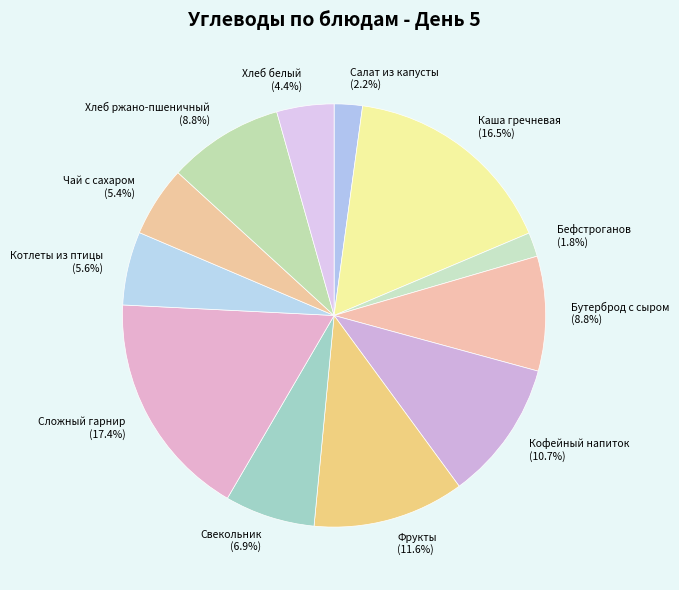

Rank the categories by value from highest to lowest.

Сложный гарнир (29.43), Каша гречневая (27.9), Фрукты (19.6), Кофейный напиток (18.11), Хлеб ржано-пшеничный (14.96), Бутерброд с сыром (14.83), Свекольник (11.68), Котлеты из птицы (9.5), Чай с сахаром (9.12), Хлеб белый (7.4), Салат из капусты (3.65), Бефстроганов (3.12)